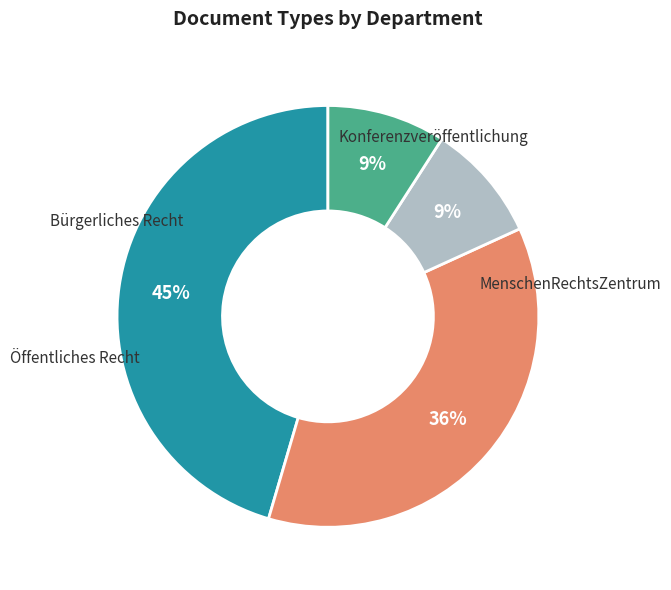

Between Konferenzveröffentlichung and Öffentliches Recht, which is larger?

Öffentliches Recht